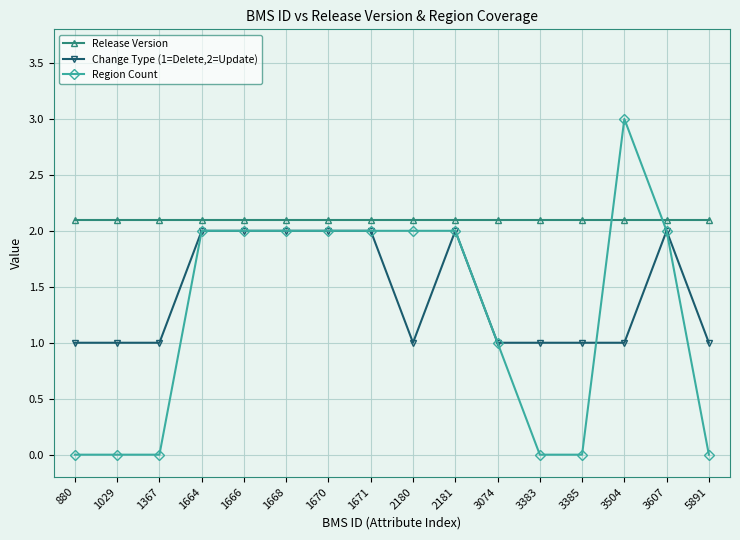

How many lines are shown in the chart?

3